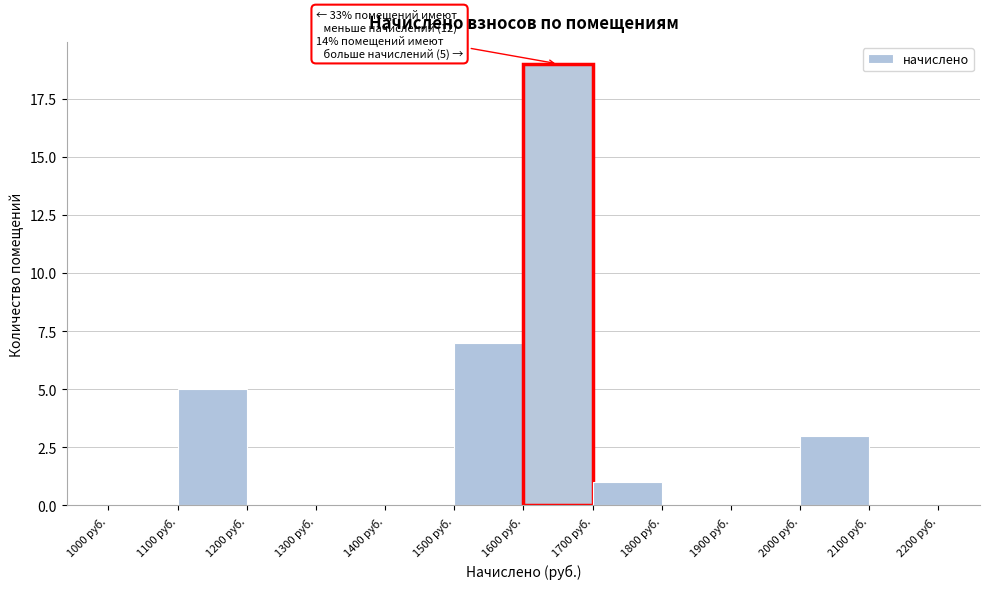

Over which range of the x-axis is the bar tallest?

1600 to 1700